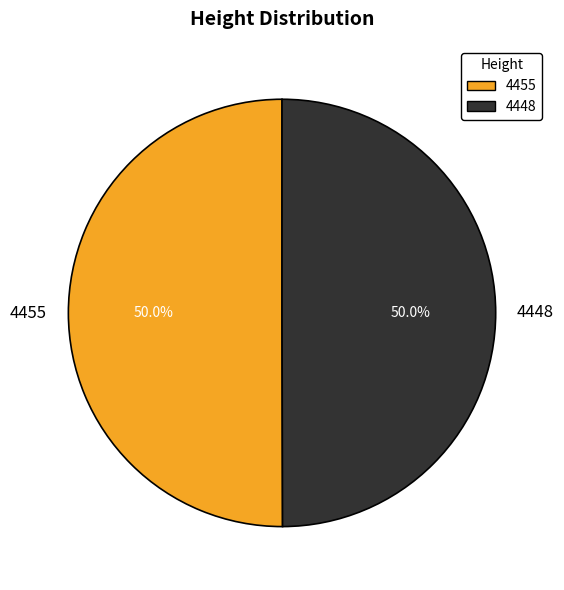

What is the ratio of the value at 4448 to the value at 4455?

1.0